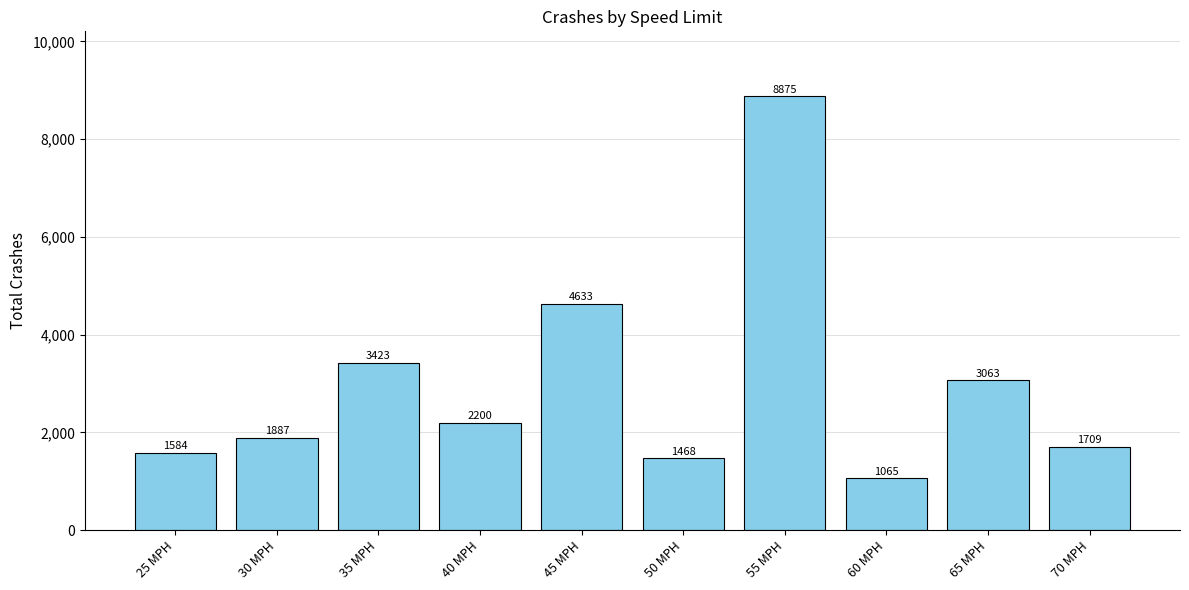

The value at 40 MPH is 2200. True or false?

True